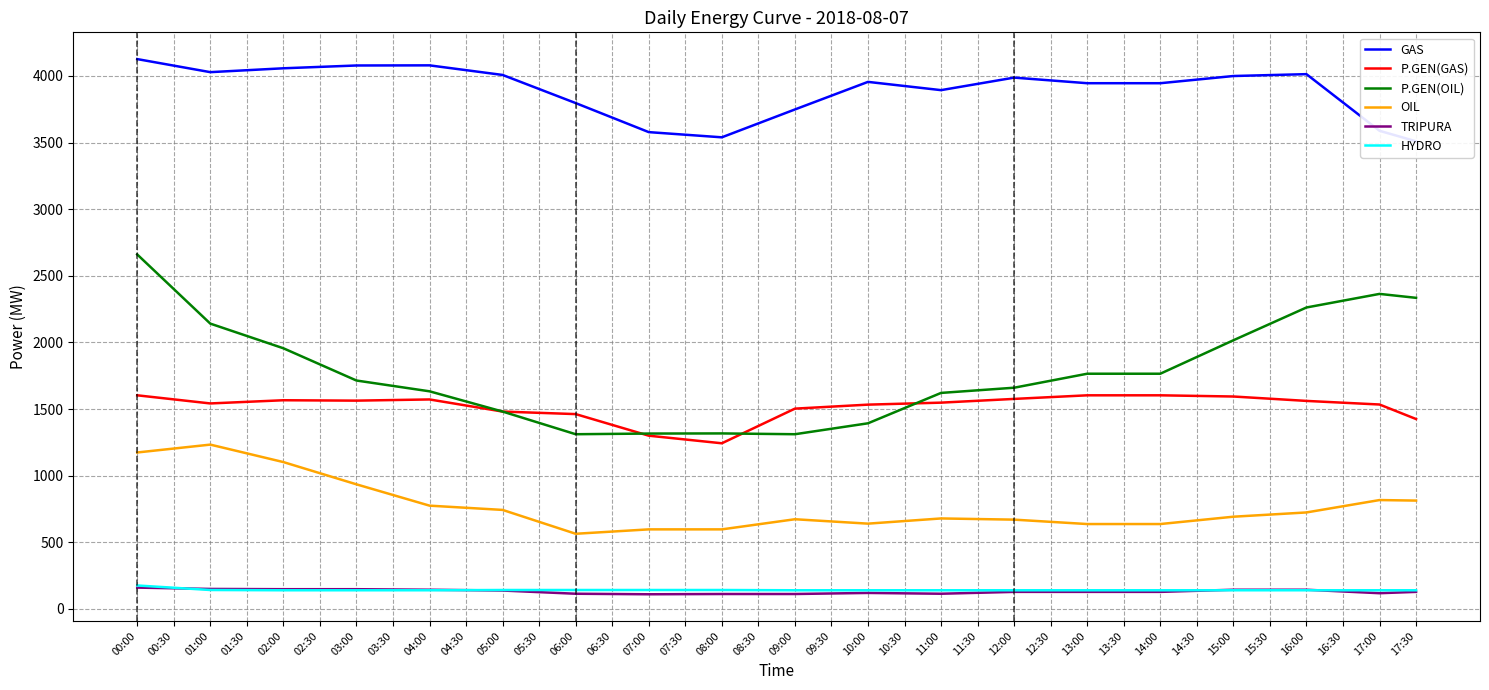

Which series has the widest spread of values?

P.GEN(OIL)